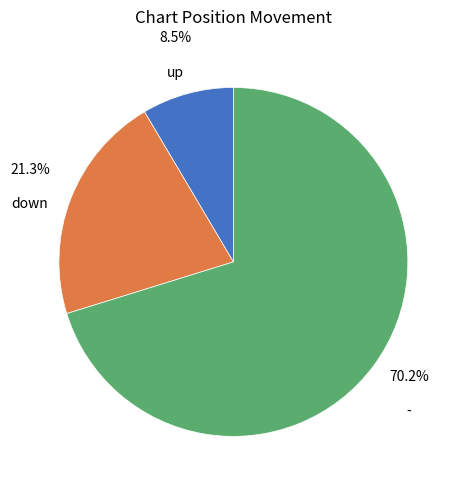

Does any single category account for the majority?

Yes